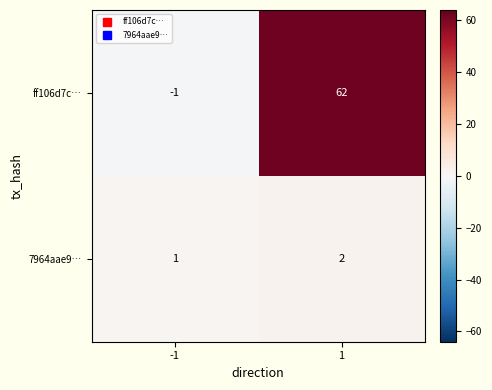

Is it true that ff106d7c… equals 88 at 1?

False